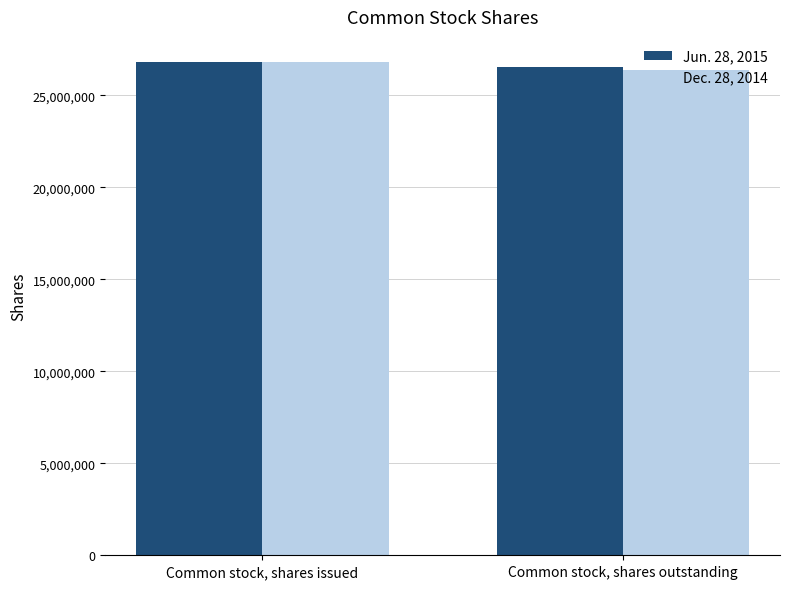

True or false: Jun. 28, 2015 has a value of 26531479 at Common stock, shares outstanding.

True